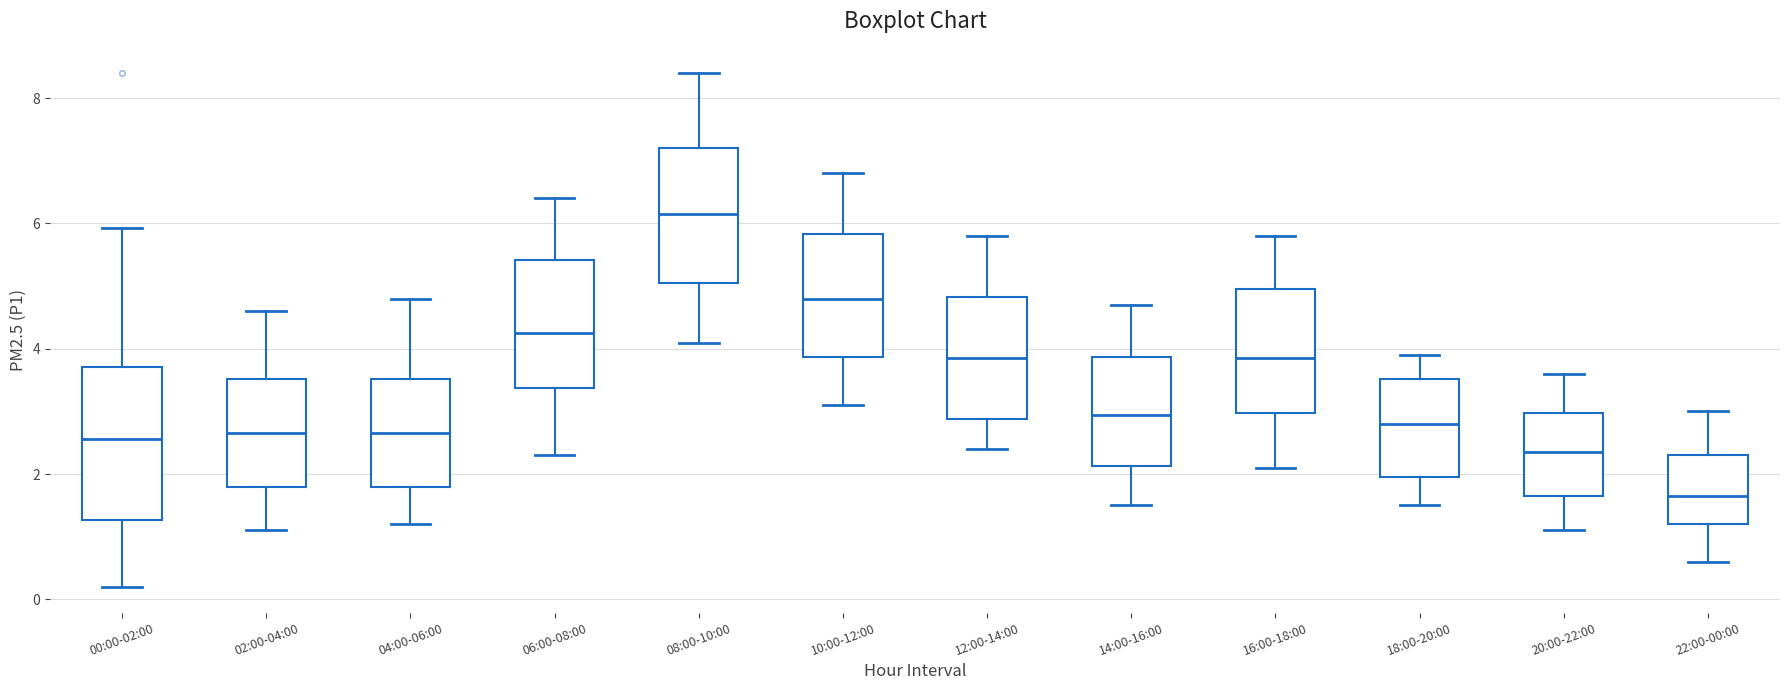

Where does the upper whisker of the box for 02:00-04:00 end on the y-axis? The values are not printed on the chart, so give them approximately, as read against the axis.

4.6